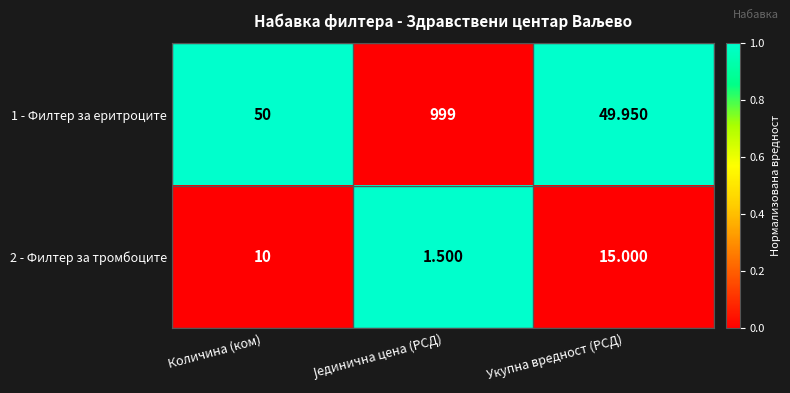

At which label is 2 - Филтер за тромбоците closest to 8?

Количина (ком)